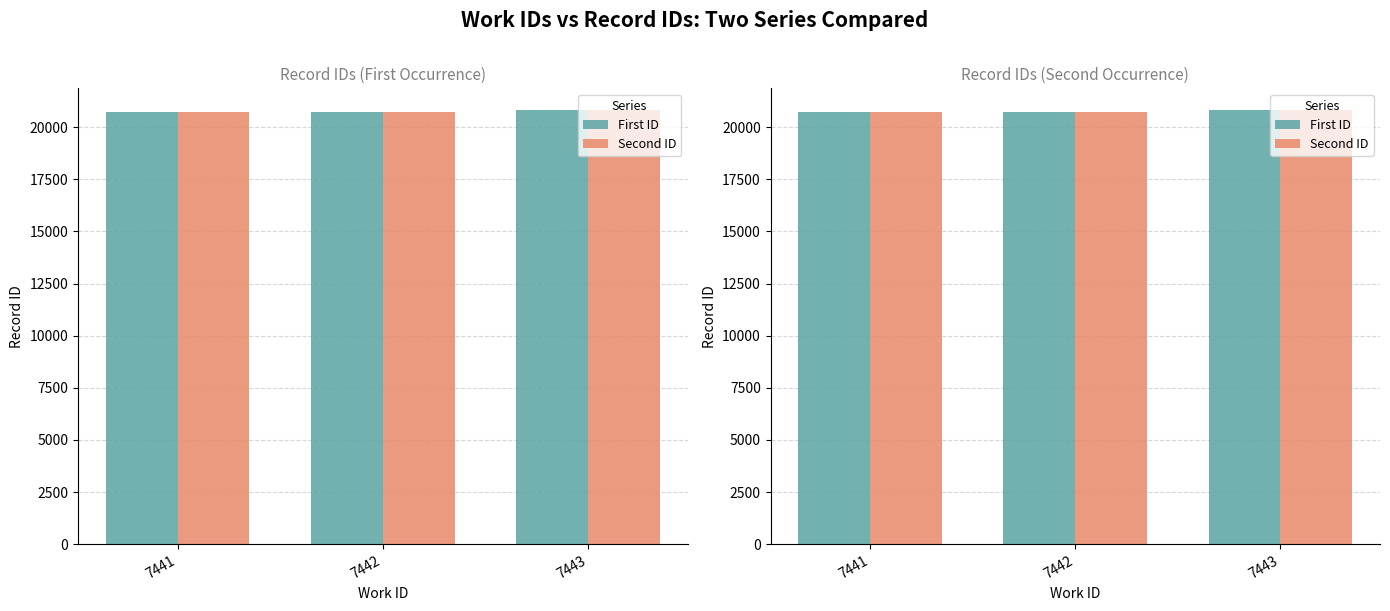

What is the value of the First ID bar at the 2nd from the left?

20726